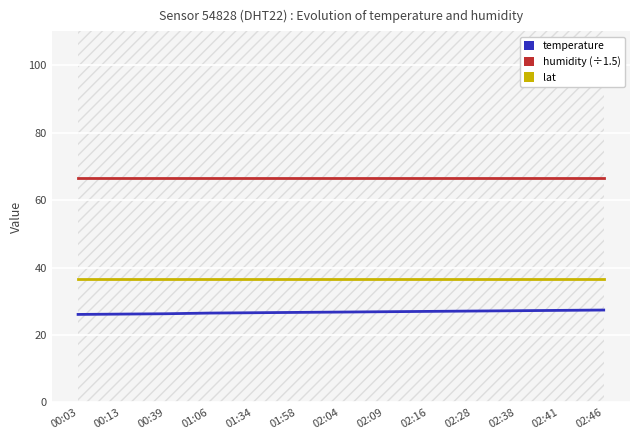

At how many categories does at least one series exceed 56?

13